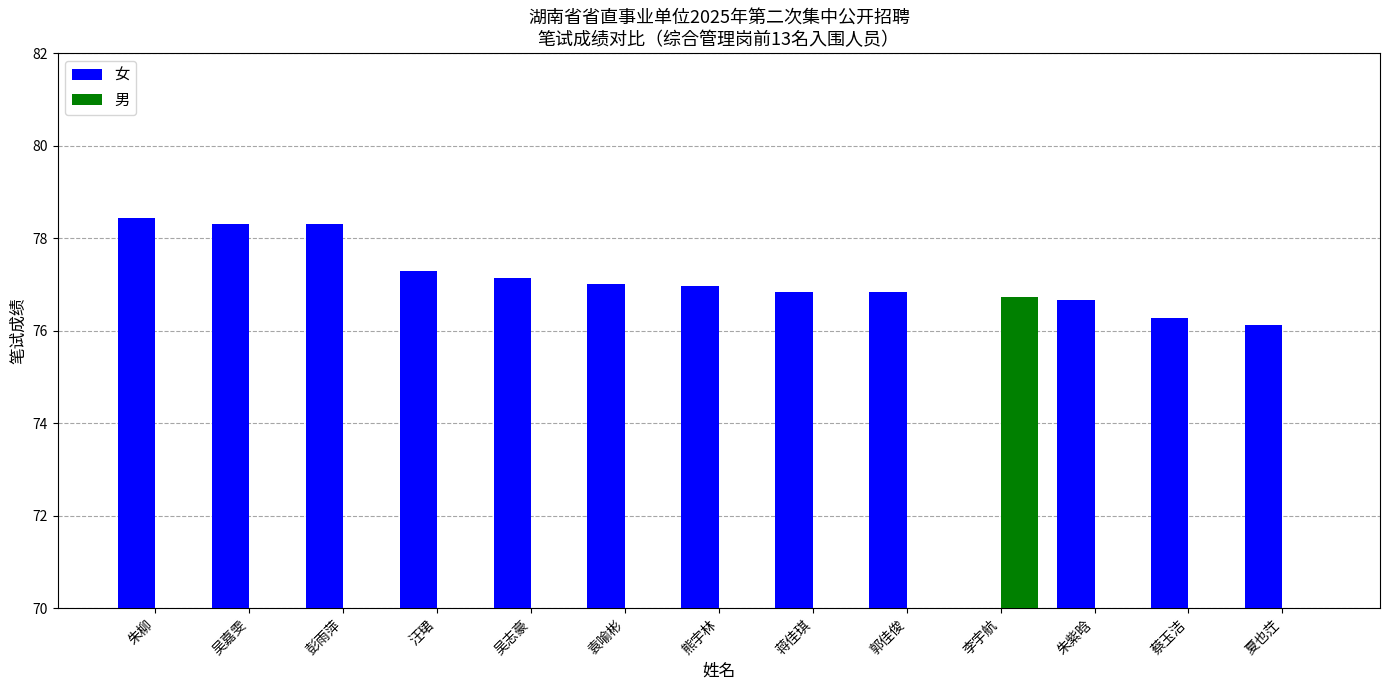

Which label corresponds to the largest value in the chart?

朱柳